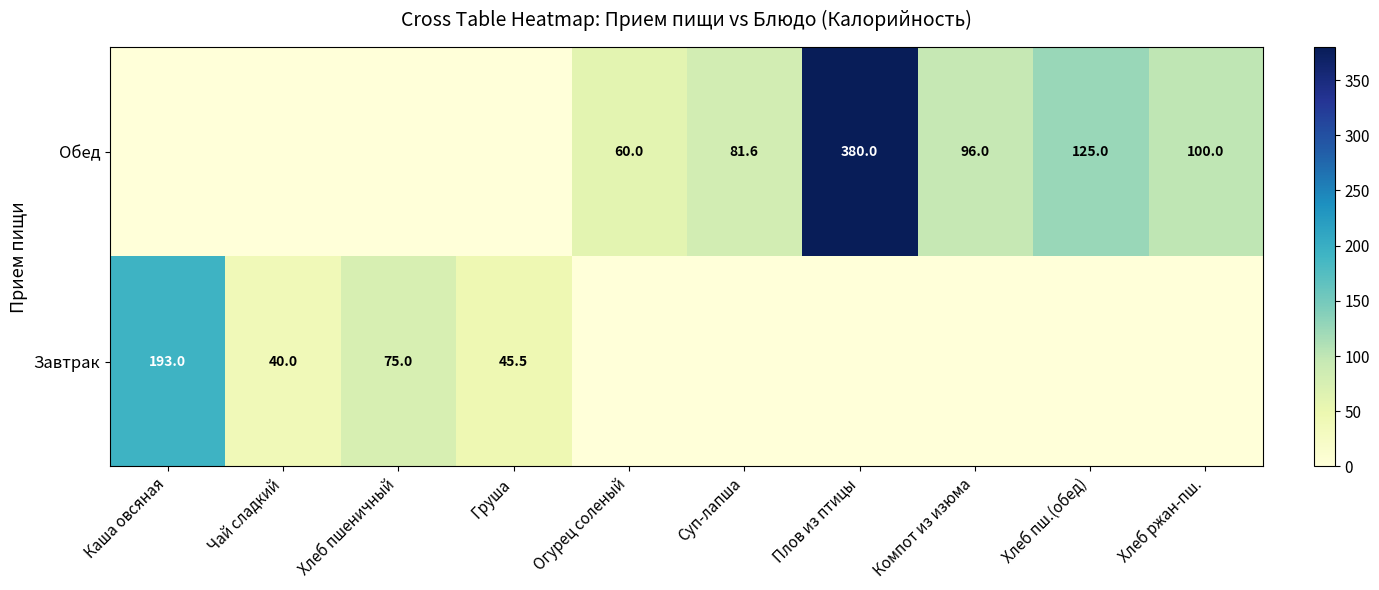

What is the difference between the Обед values at Плов из птицы and Суп-лапша?

298.4